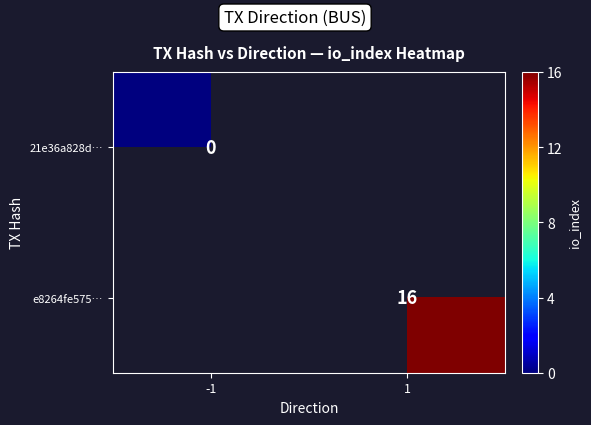

True or false: e8264fe575… has a value of 27.0 at 1.

False